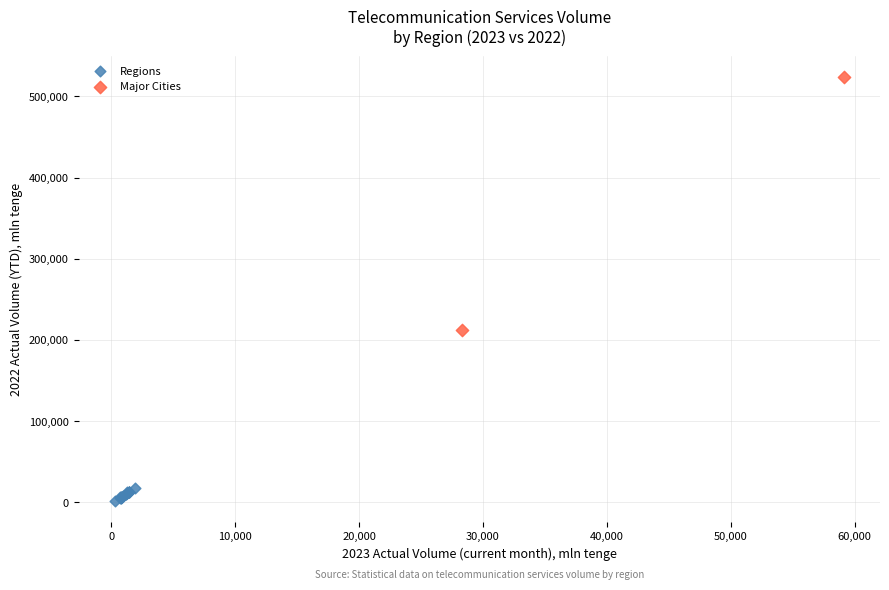

What are all the series names shown in the legend?

Regions, Major Cities